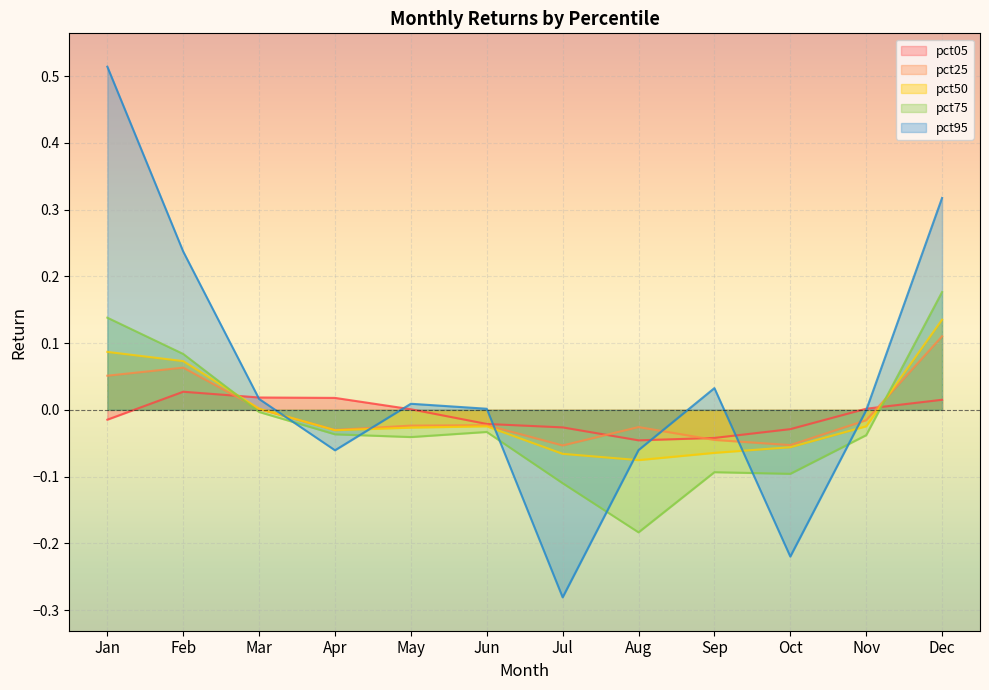

True or false: pct95 has a value of -0.4 at Oct.

False